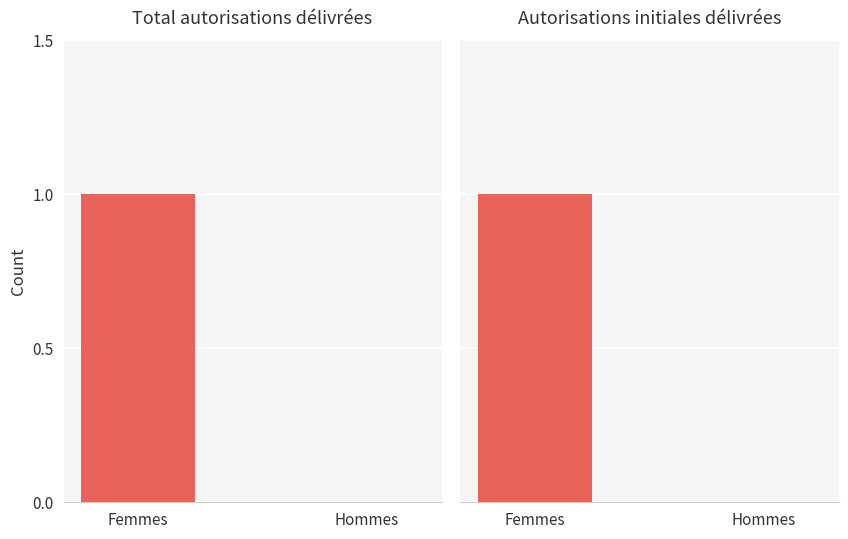

The value of Hommes at Total autorisations délivrées is 0. True or false?

True